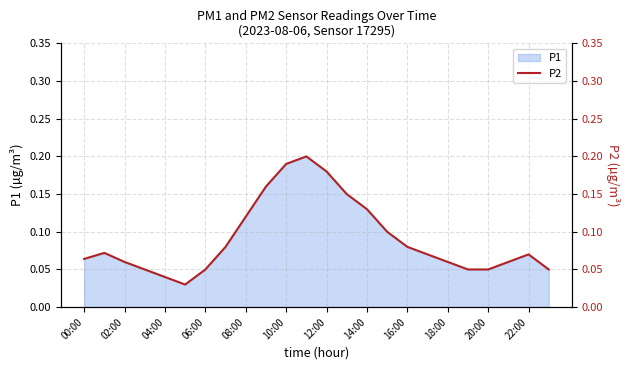

Is it true that P1 equals 0.1 at 10:00?

False